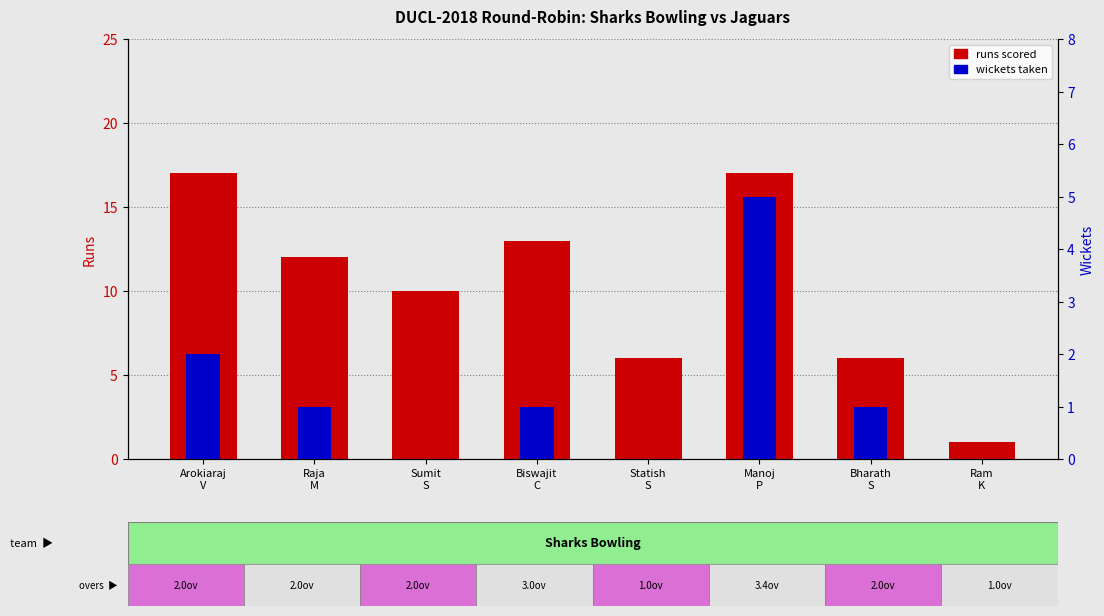

Reading left to right, list all the values displayed in this chart.

runs scored: 17	12	10	13	6	17	6	1
wickets taken: 2	1	0	1	0	5	1	0